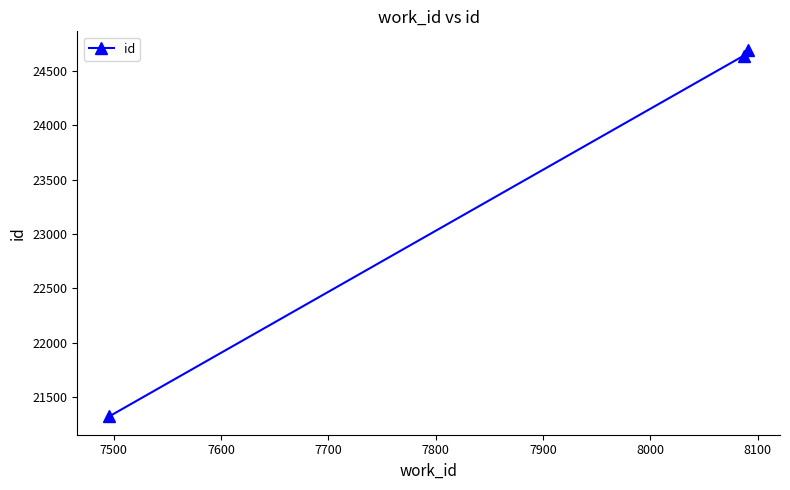

What is the value of the 1st point from the left?

21325